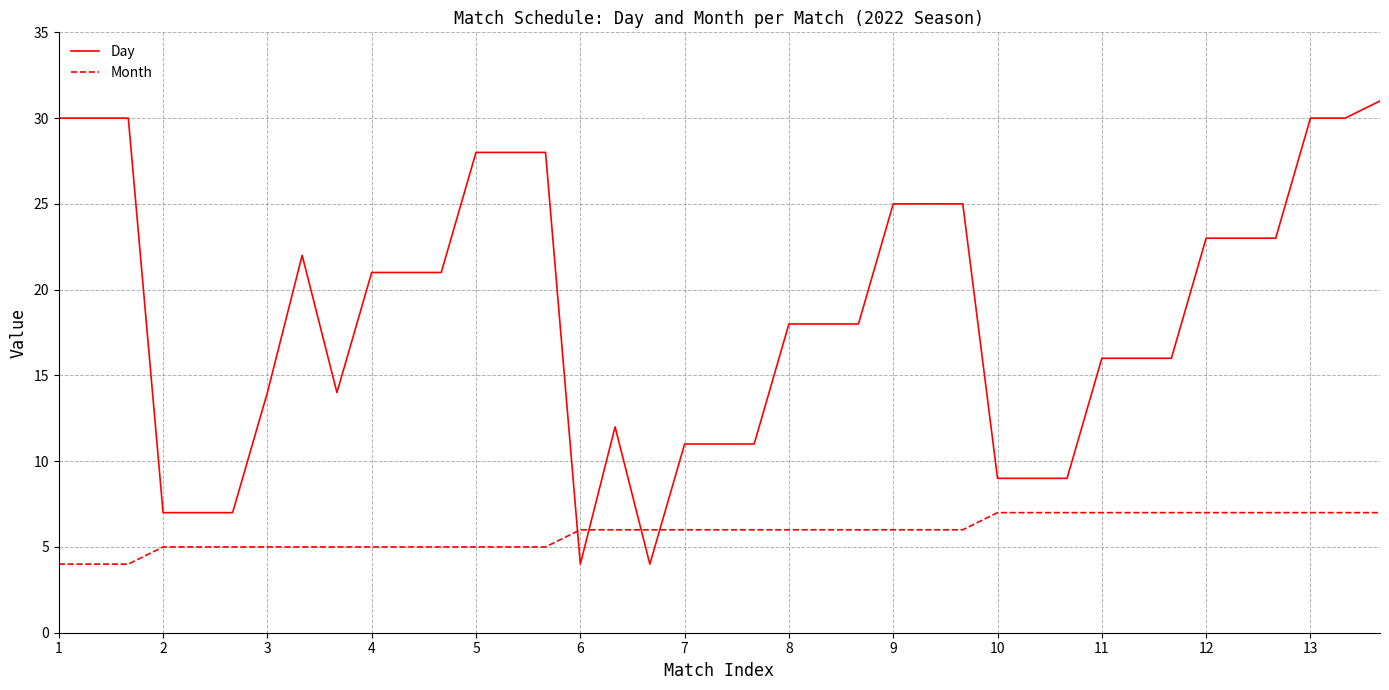

How many times do Month and Day cross each other?

4